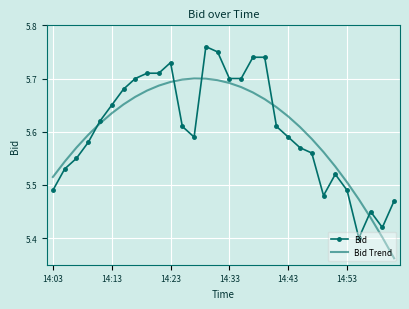

Rank the series by their maximum value, from lowest to highest.

Bid Trend, Bid